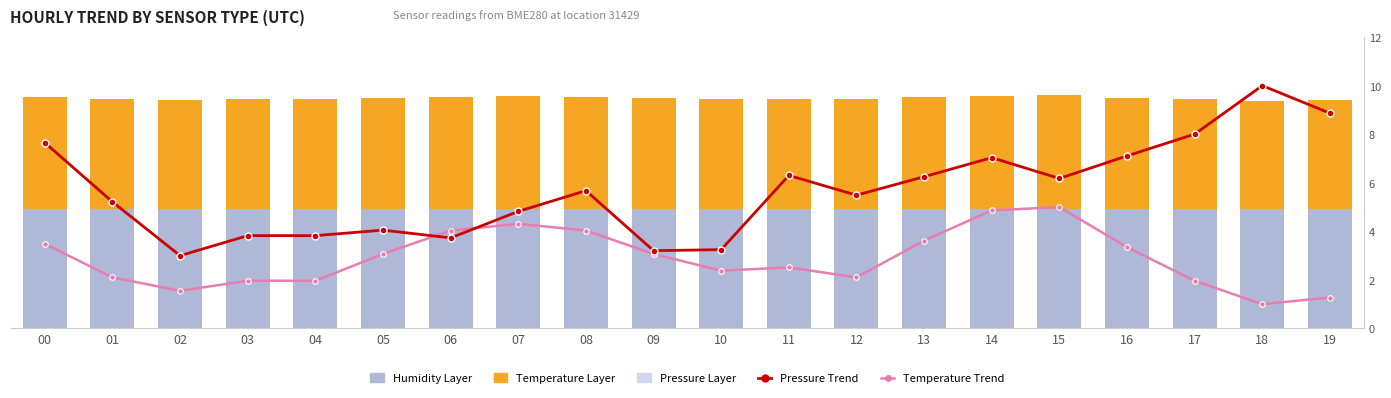

What are all the series names shown in the legend?

Humidity Layer, Temperature Layer, Pressure Layer, Pressure Trend, Temperature Trend